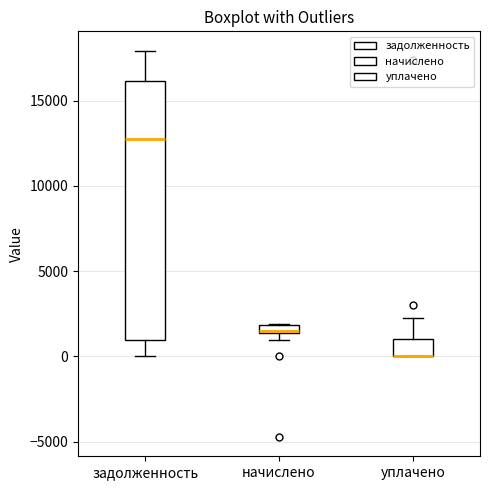

Where is the upper edge of the box for задолженность on the y-axis? The values are not printed on the chart, so give them approximately, as read against the axis.

16000